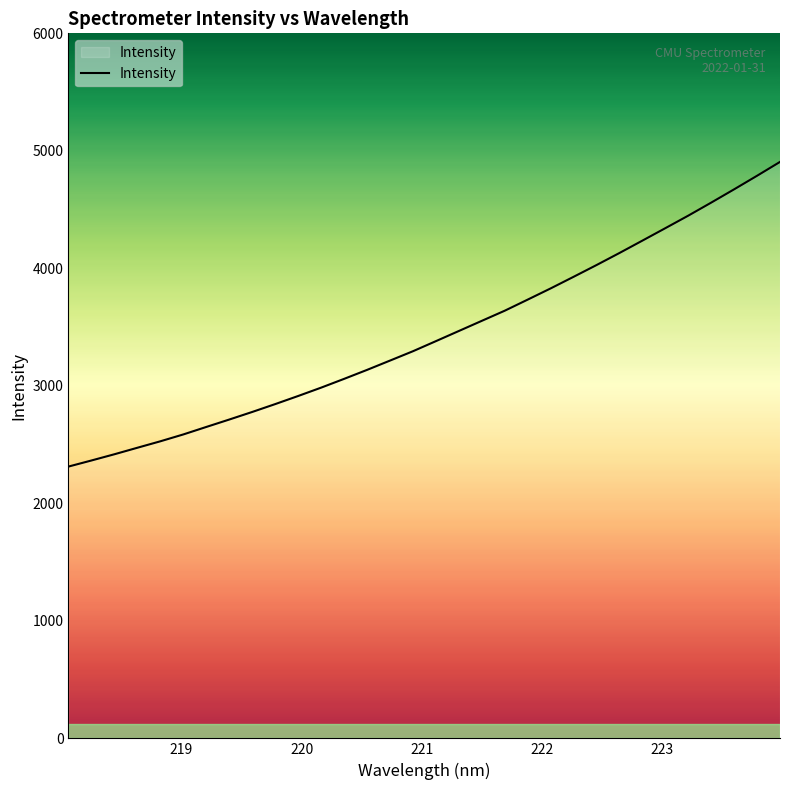

Count the number of data series in this chart.

1